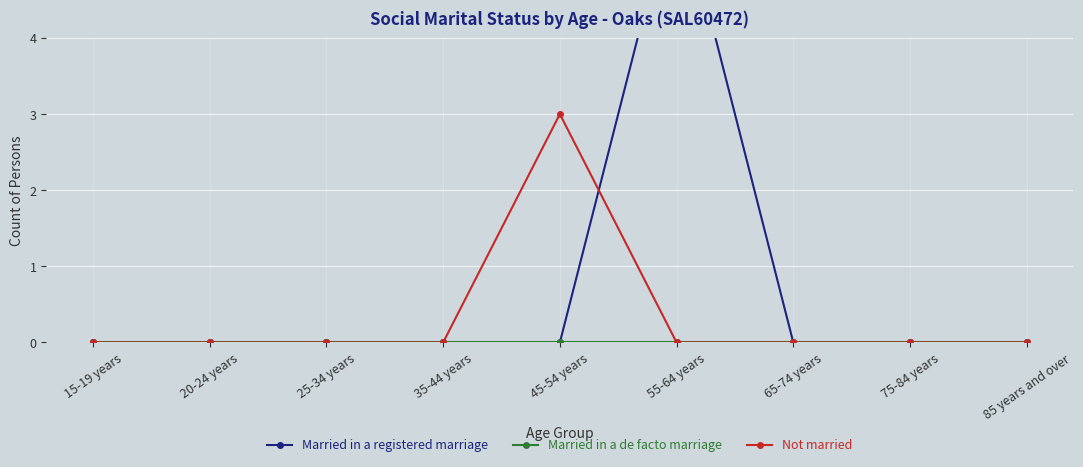

Reading right to left, what are all the values shown in this chart?

Married in a registered marriage: 0	0	0	6	0	0	0	0	0
Married in a de facto marriage: 0	0	0	0	0	0	0	0	0
Not married: 0	0	0	0	3	0	0	0	0